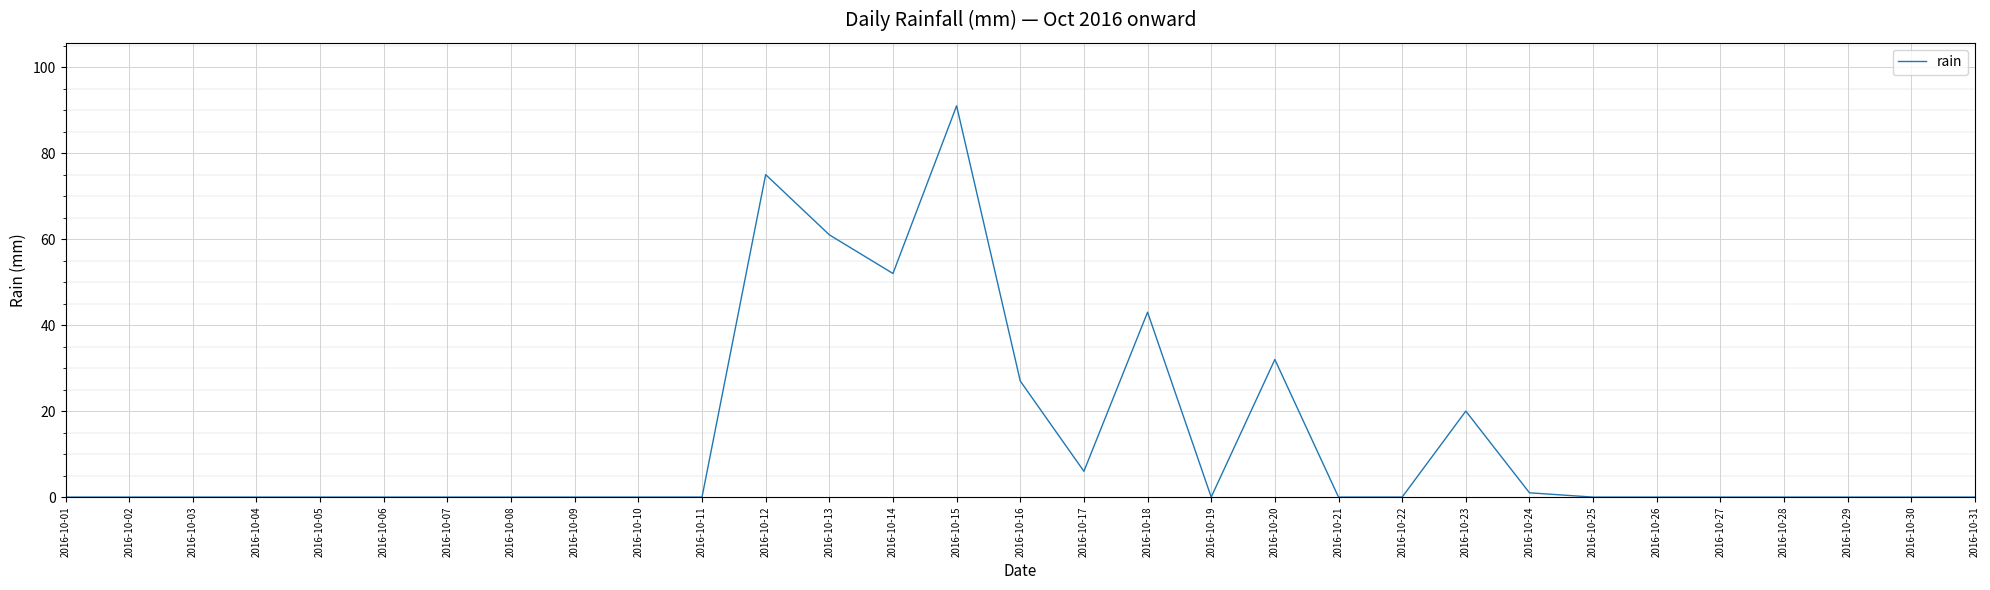

What is the change in value from 2016-10-17 to 2016-10-24?

-5